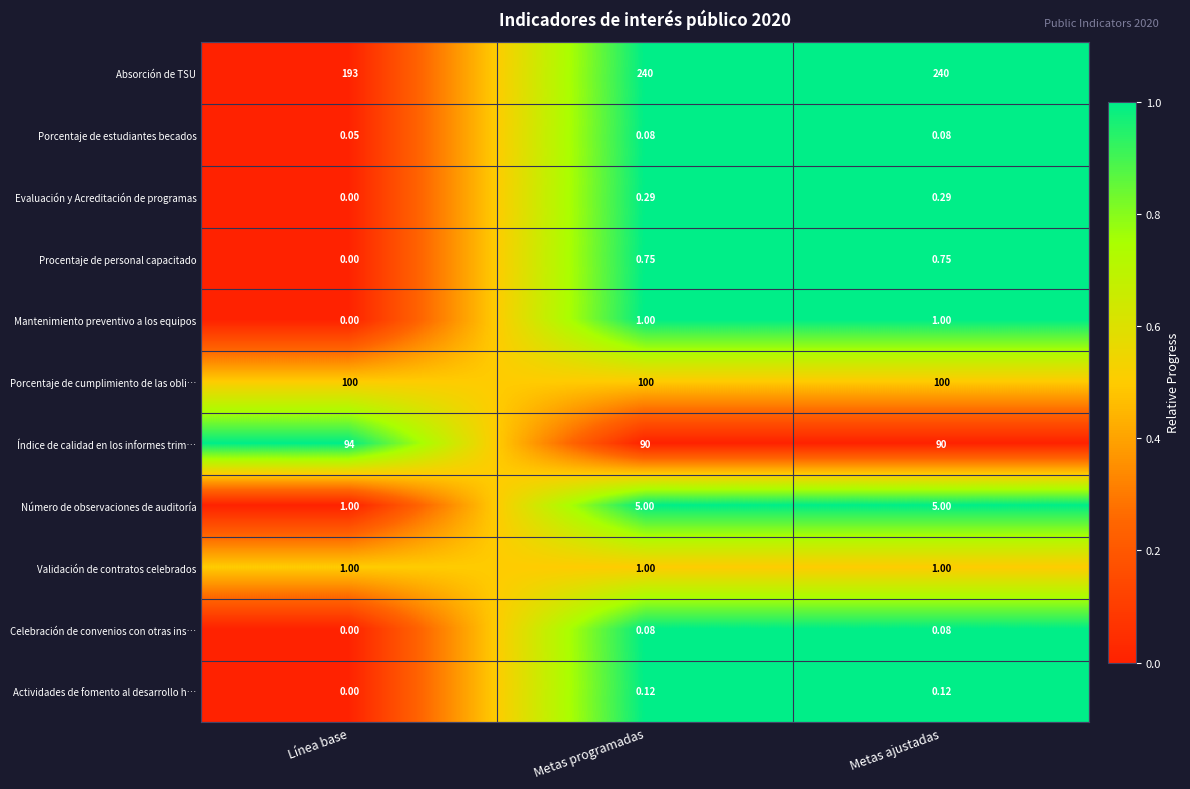

What is the spread (max minus min) of values at Metas programadas?

239.9